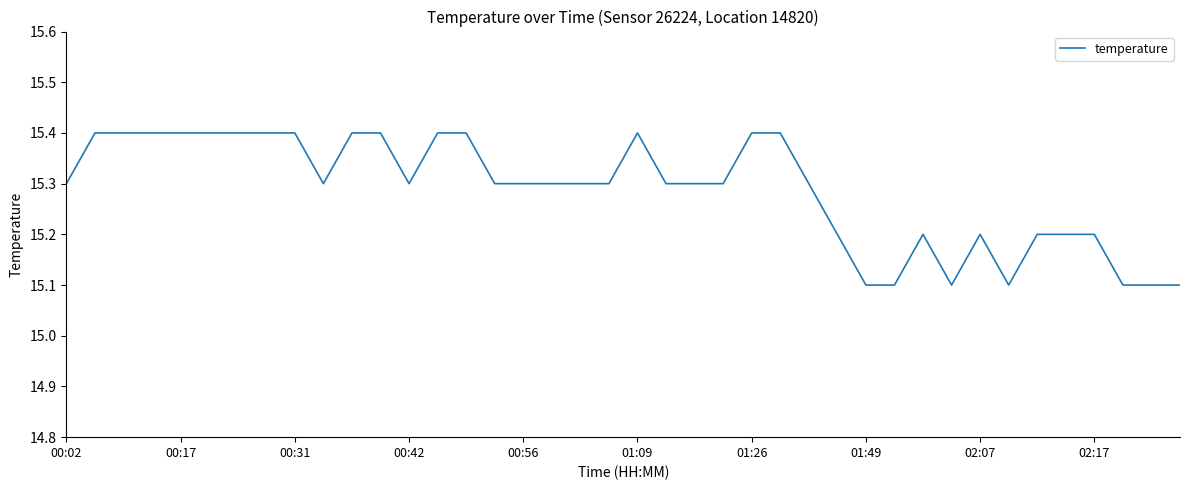

Count the values in the range 15 to 16.

40